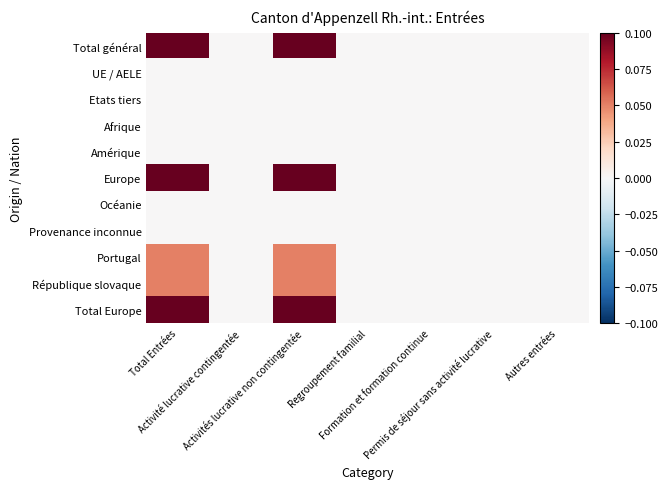

At which category is the sum across all series the highest?

Total Entrées